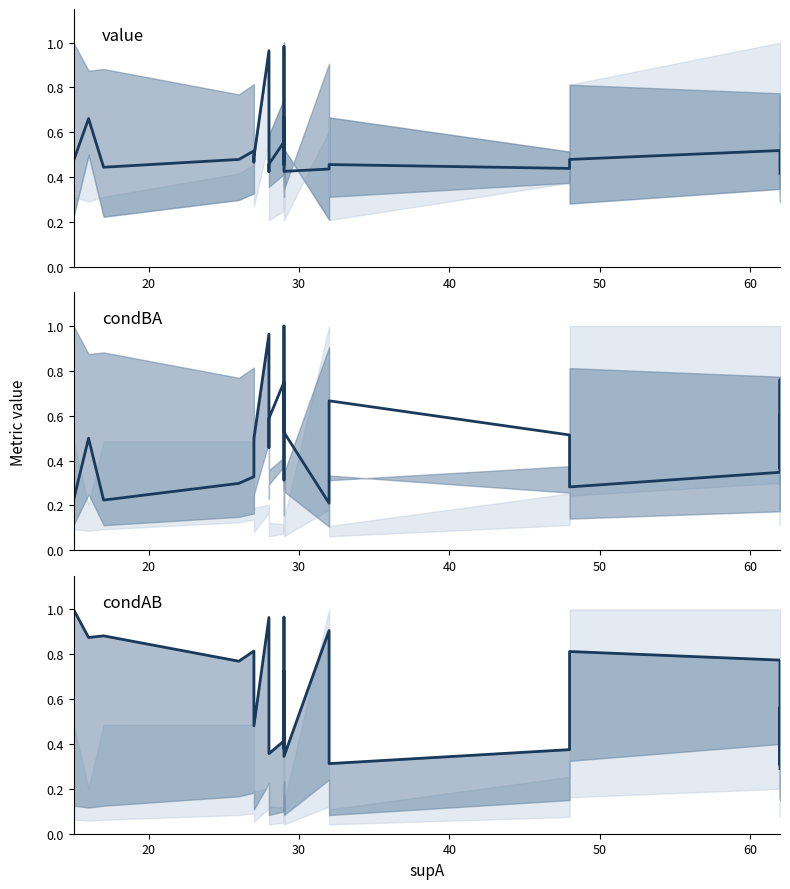

Is this an area chart (filled region under the line)?

No